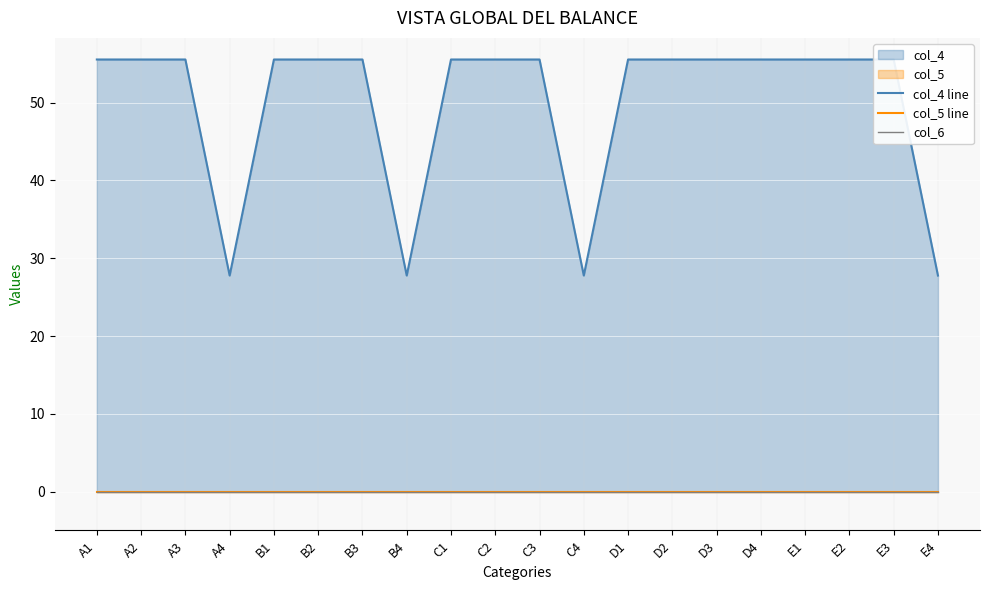

Rank the series by their maximum value, from lowest to highest.

col_5 line, col_6, col_4 line